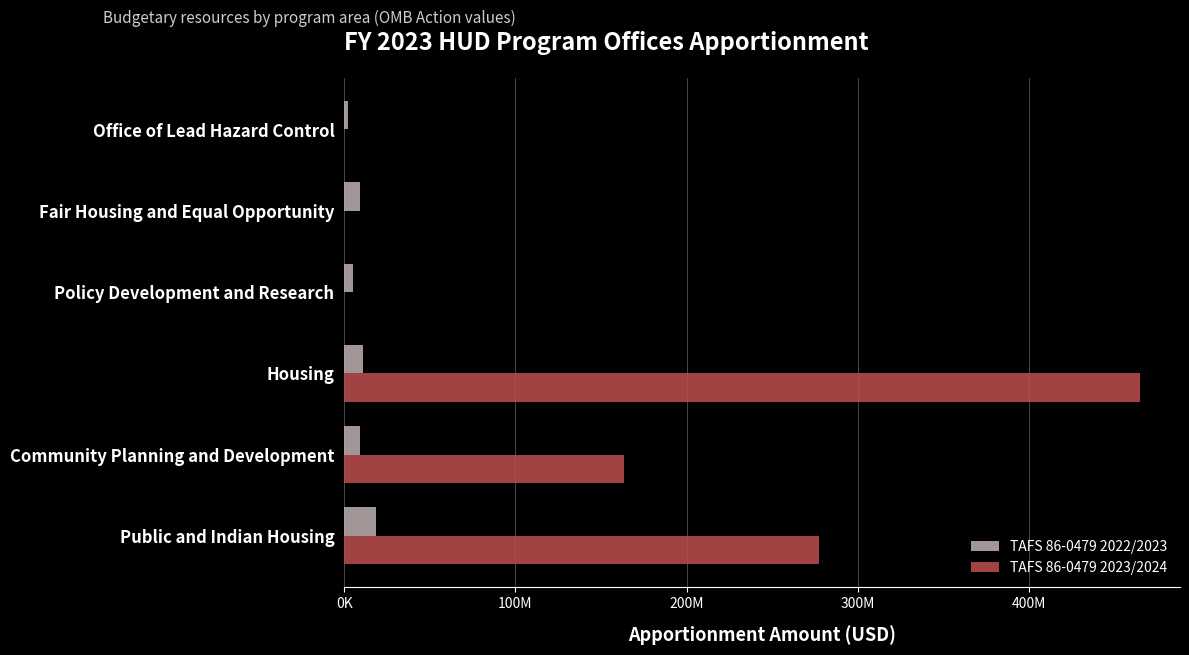

What are all the series names shown in the legend?

TAFS 86-0479 2022/2023, TAFS 86-0479 2023/2024